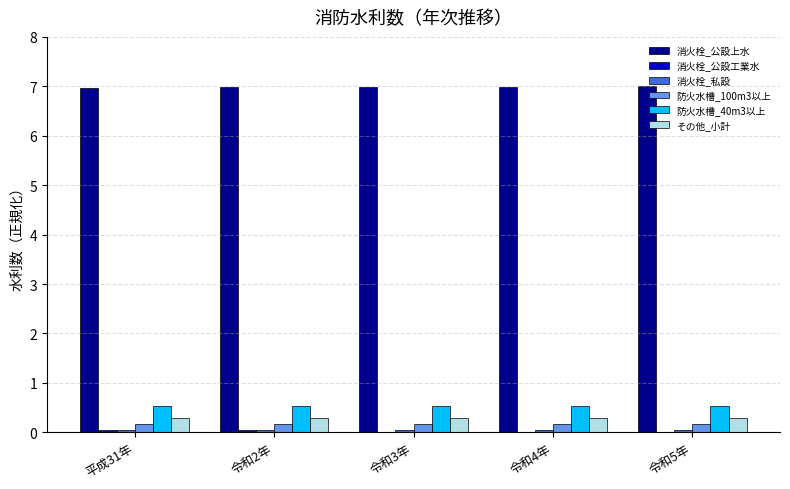

What is the maximum value for 防火水槽_40m3以上?

0.5